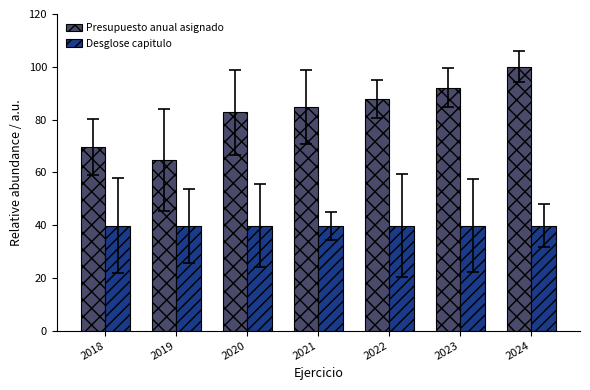

Reading right to left, what are all the values shown in this chart?

Presupuesto anual asignado: 2024=100.0	2023=92.1	2022=87.7	2021=84.7	2020=82.7	2019=64.6	2018=69.5
Desglose capitulo: 2024=39.8	2023=39.8	2022=39.8	2021=39.8	2020=39.8	2019=39.8	2018=39.8